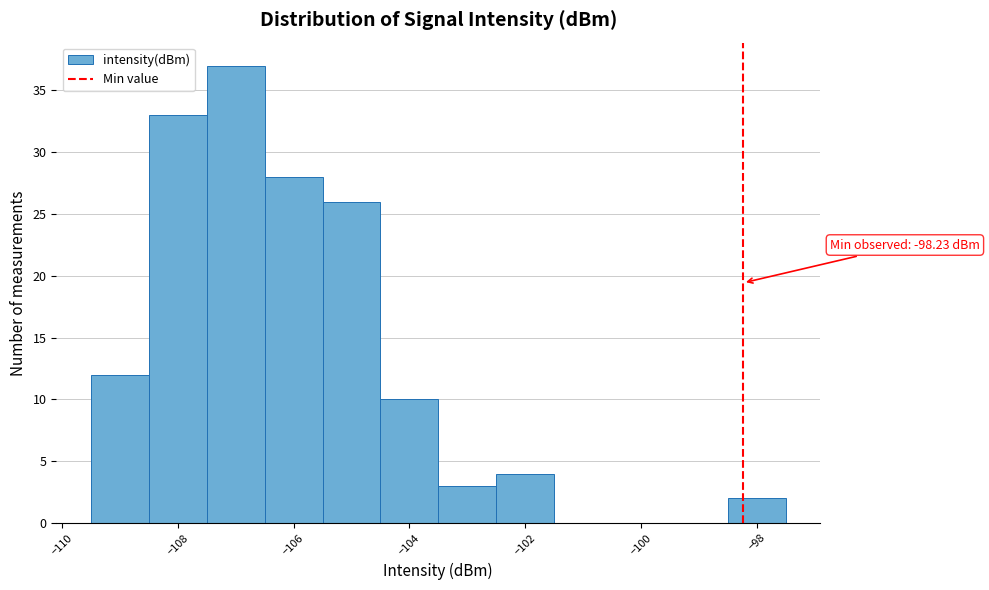

Which range on the x-axis has the tallest bar?

-107.5 to -106.5